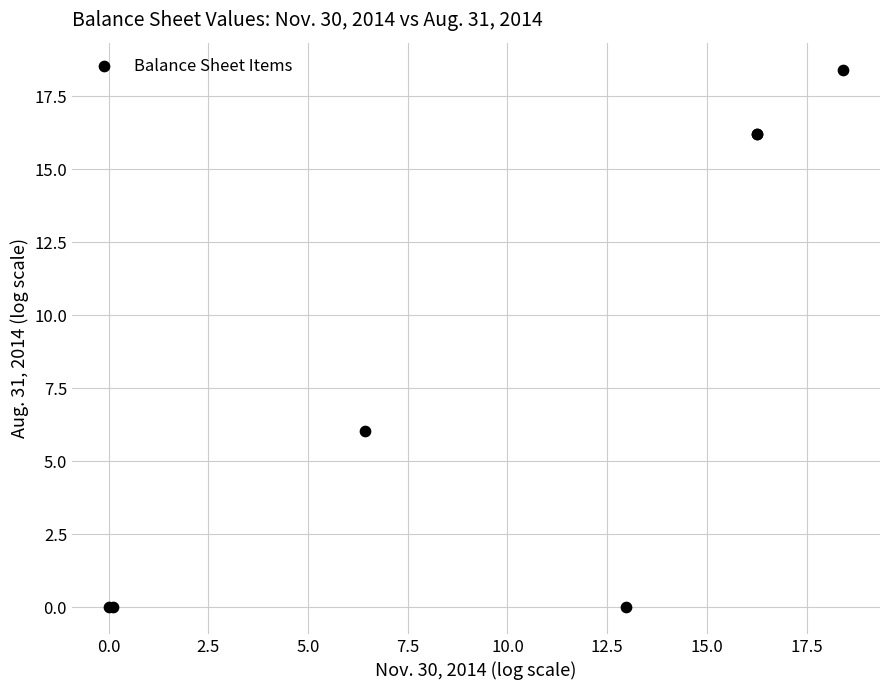

What Y value in the scatter plot is closest to 9?

6.0